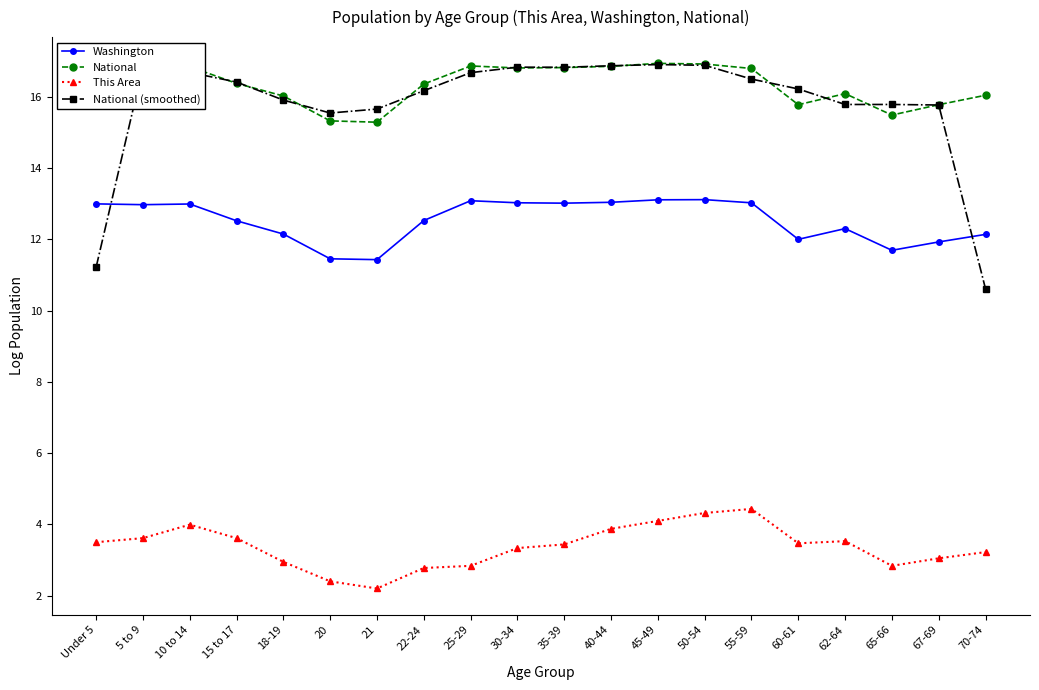

How many values in the National (smoothed) series exceed 16?

12